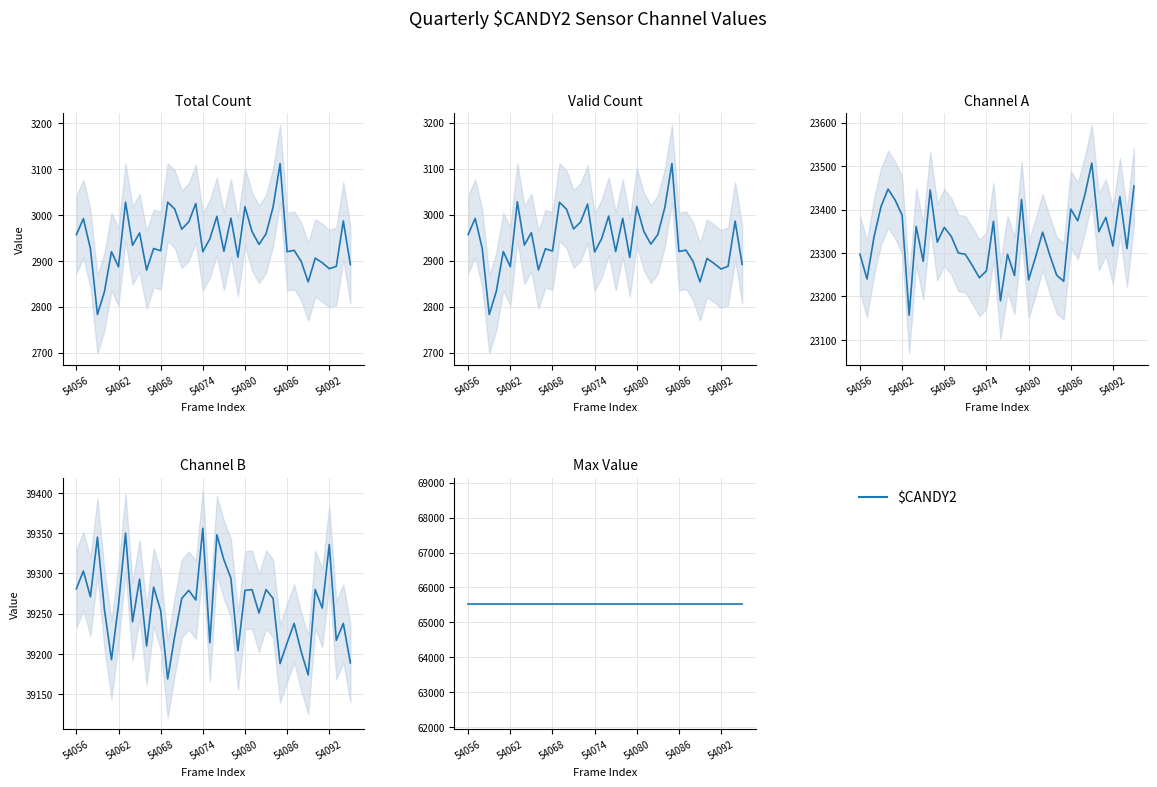

Between 54057 and 54084, which is larger?

54084